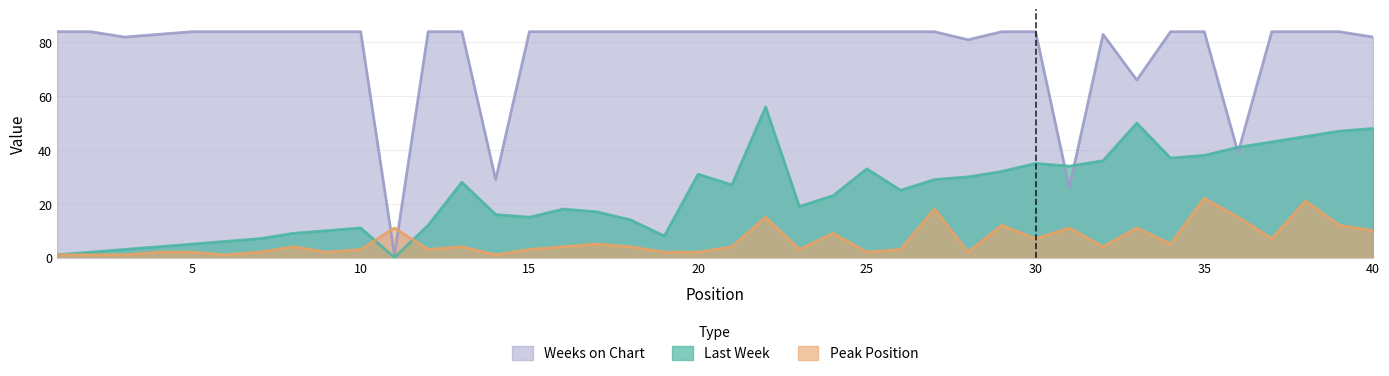

Does the chart display data point markers on the line(s)?

No